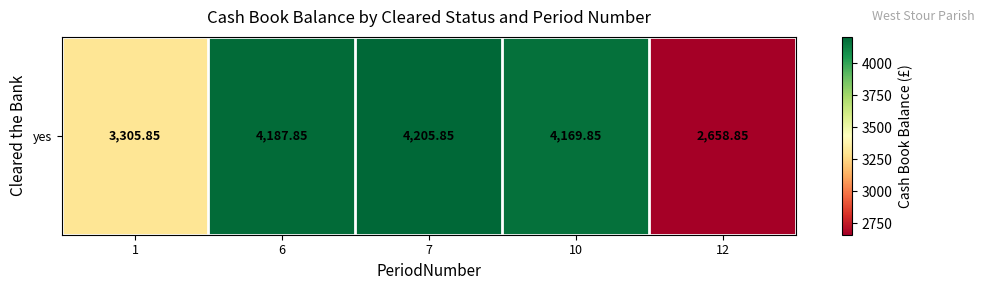

Reading left to right, what are all the values shown in this chart?

3305.8	4187.9	4205.9	4169.9	2658.8